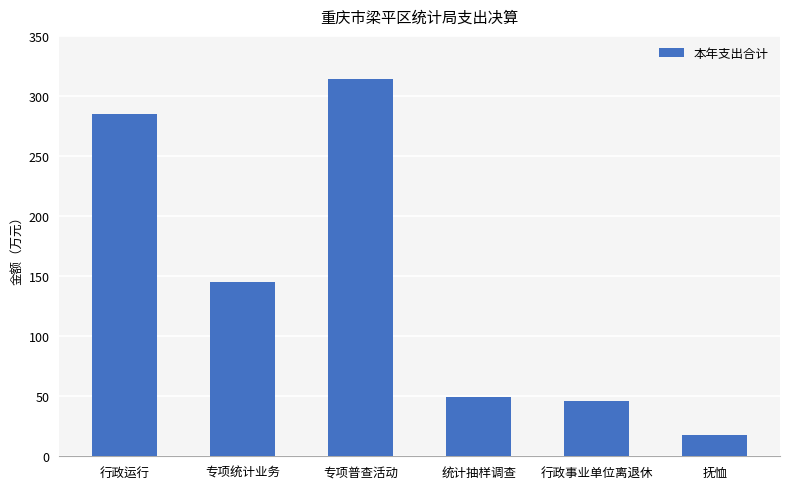

List the labels in order of value, largest first.

专项普查活动, 行政运行, 专项统计业务, 统计抽样调查, 行政事业单位离退休, 抚恤